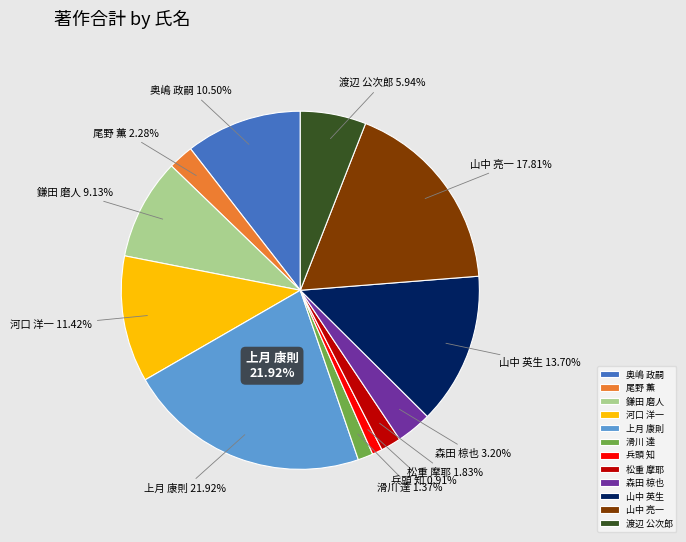

What is the change in value from 鎌田 磨人 to 渡辺 公次郎?

-7